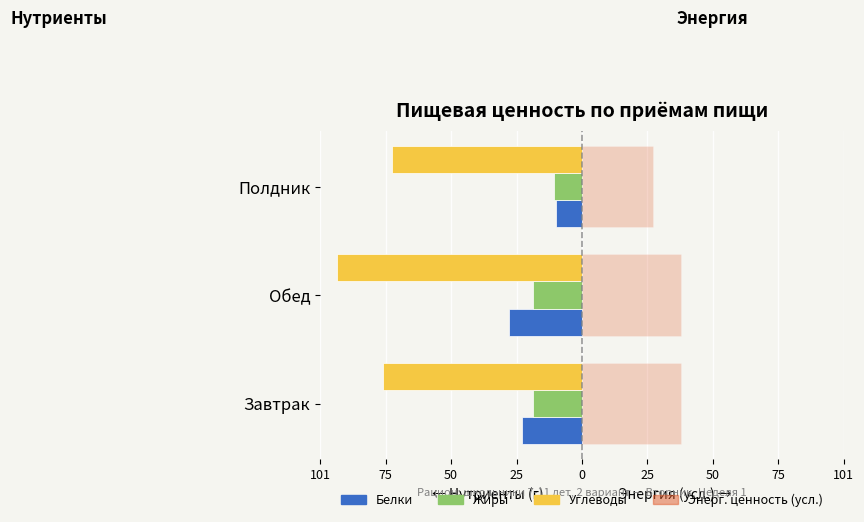

What are all the series names shown in the legend?

Белки, Жиры, Углеводы, Энерг. ценность (усл.)